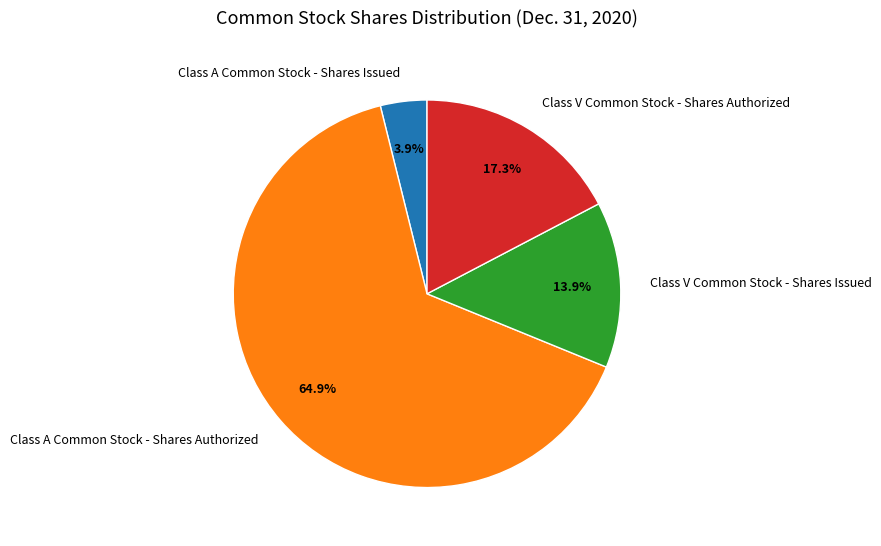

How many slices are in this pie chart?

4